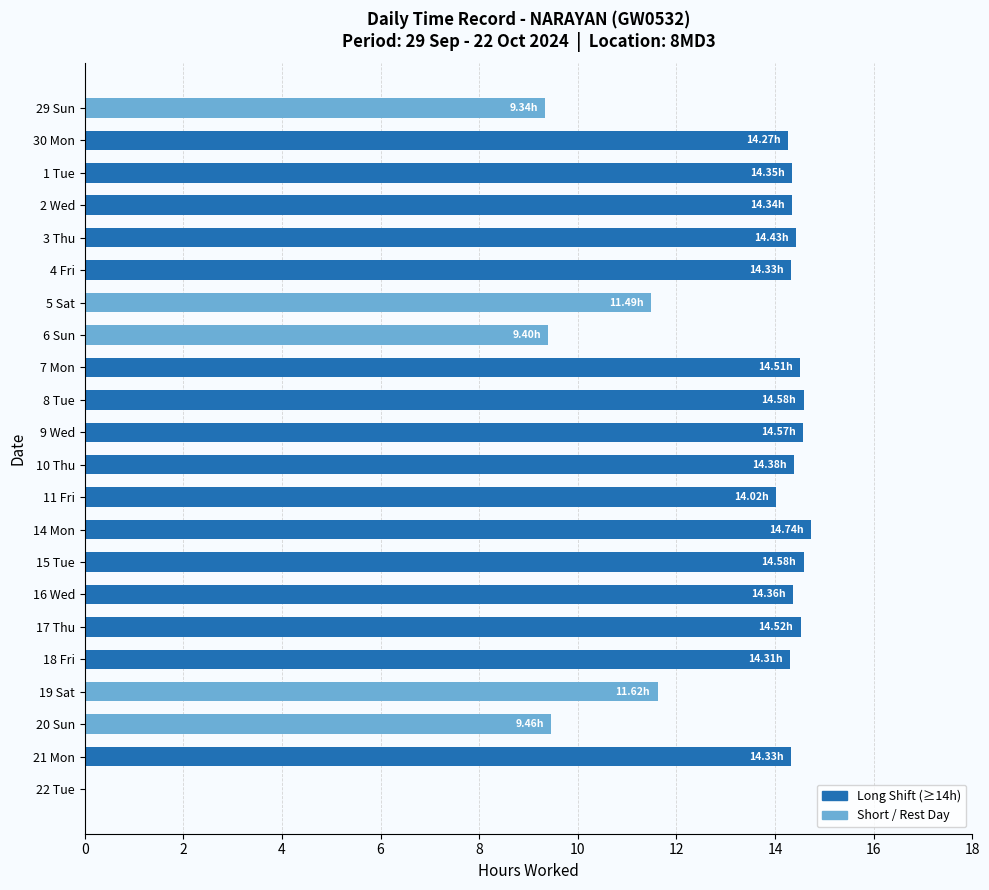

What is the sum of the values at 29 Sun and 15 Tue?

23.9